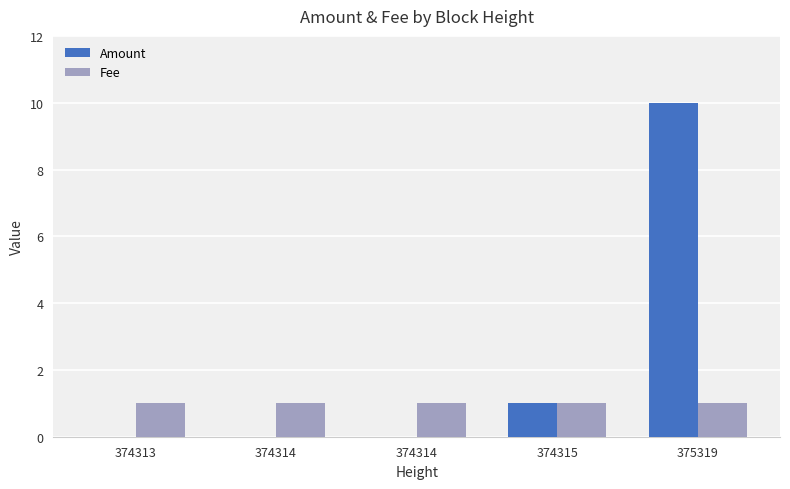

What is the difference between the maximum and minimum values in the Amount series?

10